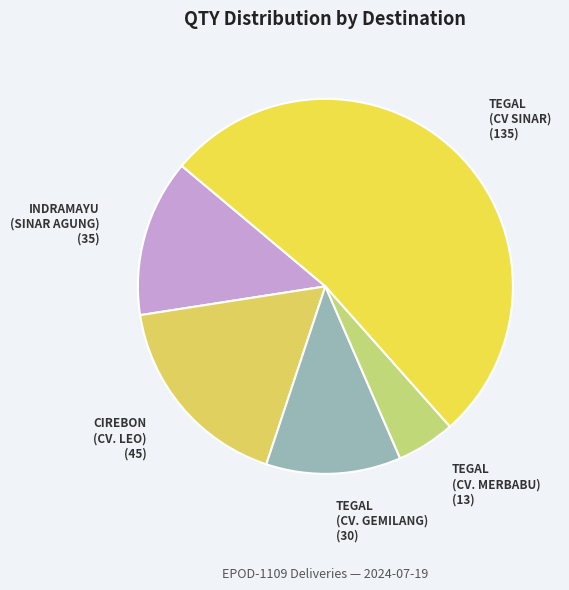

True or false: INDRAMAYU (SINAR AGUNG) accounts for 14% of the total.

True